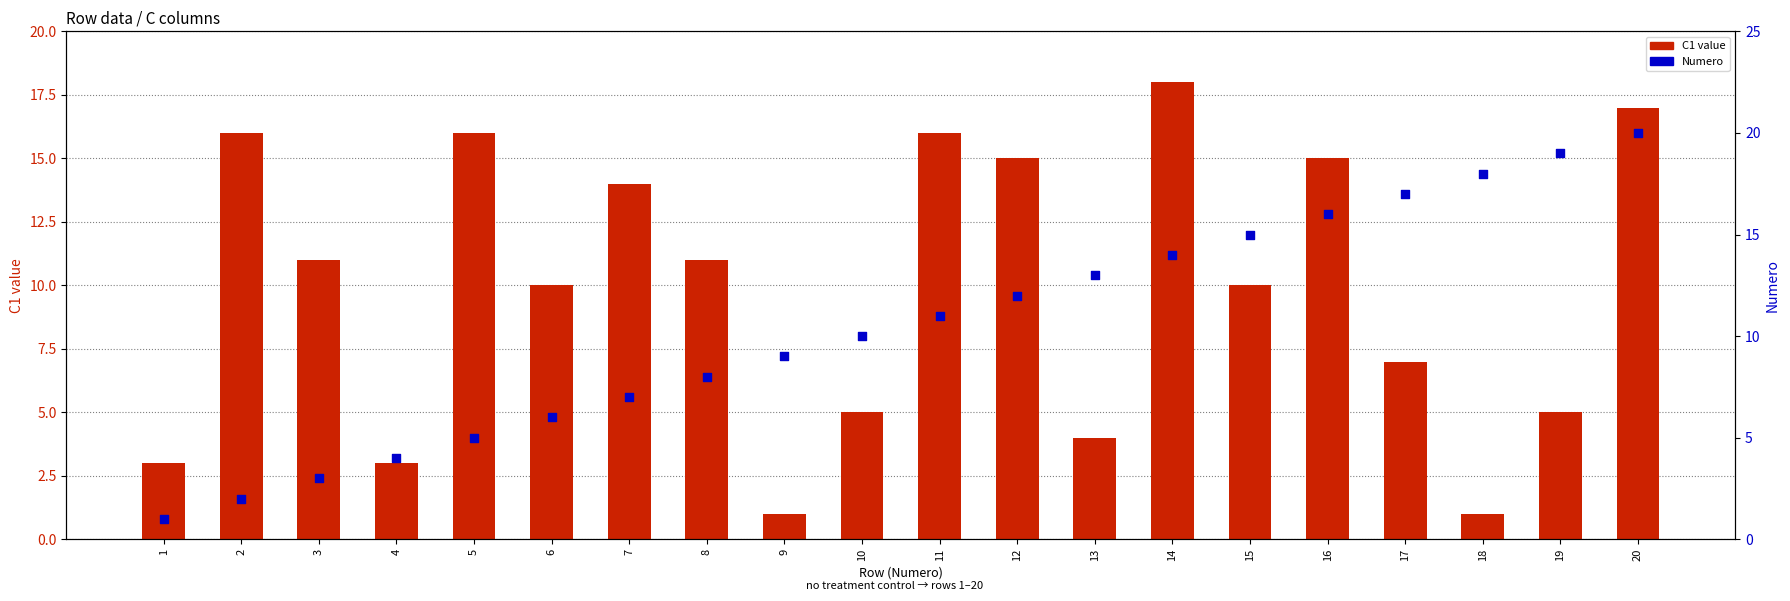

Which series has the largest total across all categories?

Numero